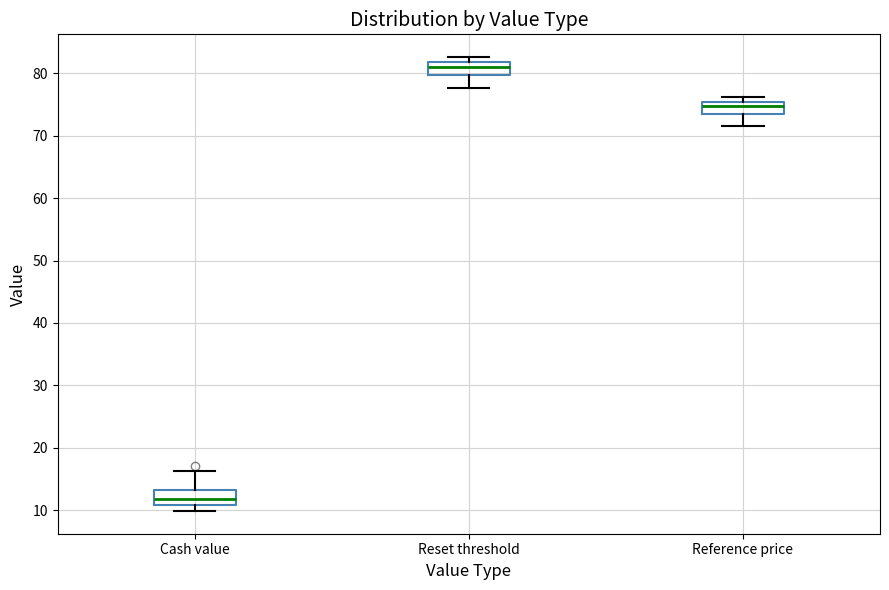

Reading left to right, read every box against the y-axis: the position of its median line, the range the box covers, and the ends of its whiskers. The values are not printed on the chart, so give them approximately, as read against the axis.

Cash value: median 12, box 11 to 13, whiskers 10 to 16
Reset threshold: median 81, box 80 to 82, whiskers 78 to 83
Reference price: median 75 (inside the box), box 74 to 75, whiskers 72 to 76